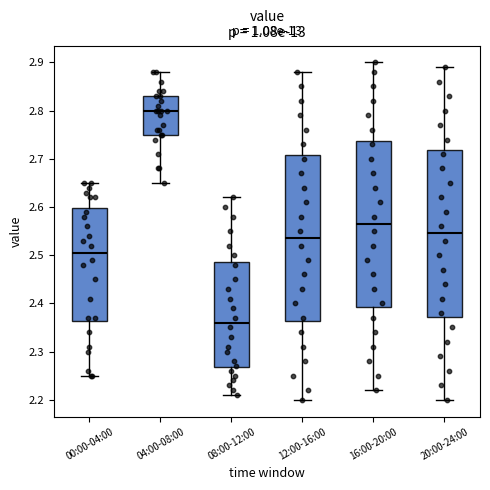

Reading left to right, transcribe this box plot: for each box, give where its median line is, the range the box spans, and where its two whiskers end, as read against the y-axis. The values are not printed on the chart, so give them approximately, as read against the axis.

00:00-04:00: median 2.51, box 2.36 to 2.60, whiskers 2.25 to 2.65
04:00-08:00: median 2.80, box 2.75 to 2.83, whiskers 2.65 to 2.88
08:00-12:00: median 2.36, box 2.27 to 2.49, whiskers 2.21 to 2.62
12:00-16:00: median 2.54, box 2.36 to 2.71, whiskers 2.20 to 2.88
16:00-20:00: median 2.57, box 2.39 to 2.74, whiskers 2.22 to 2.90
20:00-24:00: median 2.55, box 2.37 to 2.72, whiskers 2.20 to 2.89